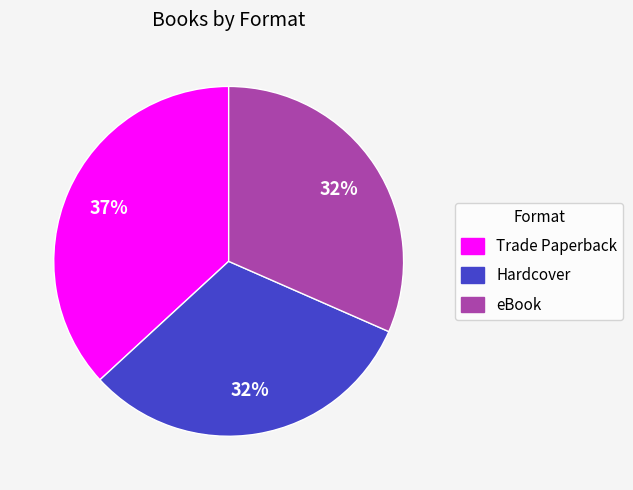

To the nearest percent, what portion does Trade Paperback represent?

37%